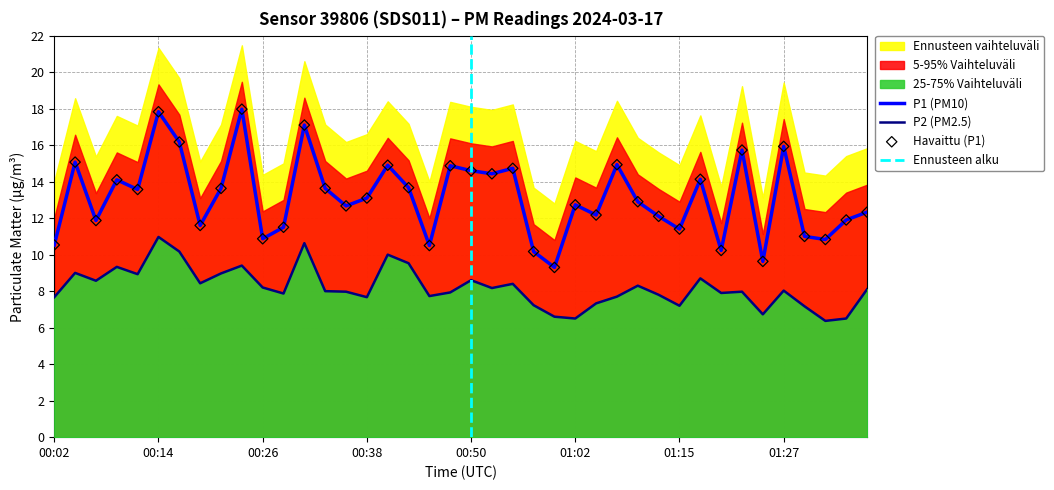

Which series reaches the minimum Y coordinate?

P2